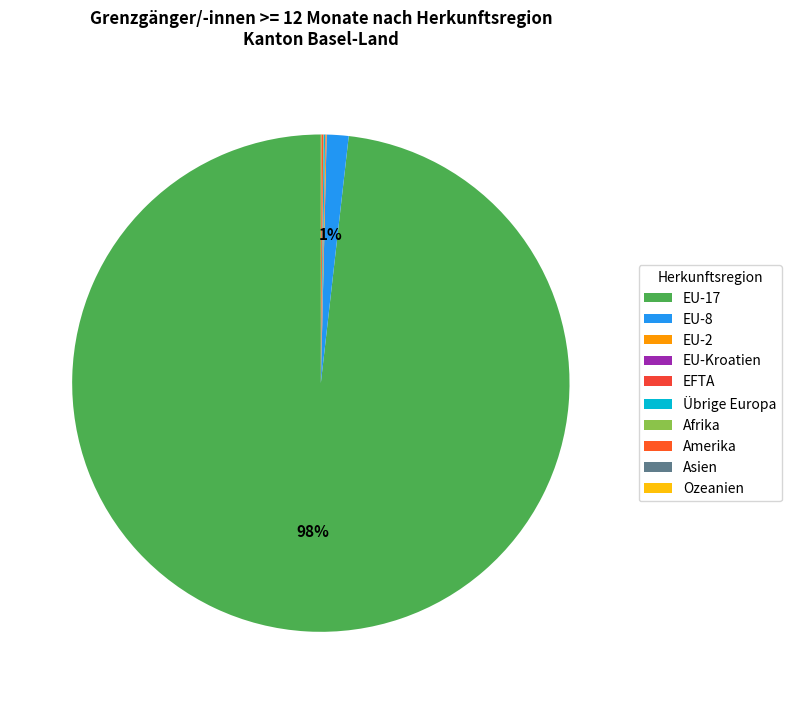

Which category has the smallest portion of the pie?

EU-Kroatien